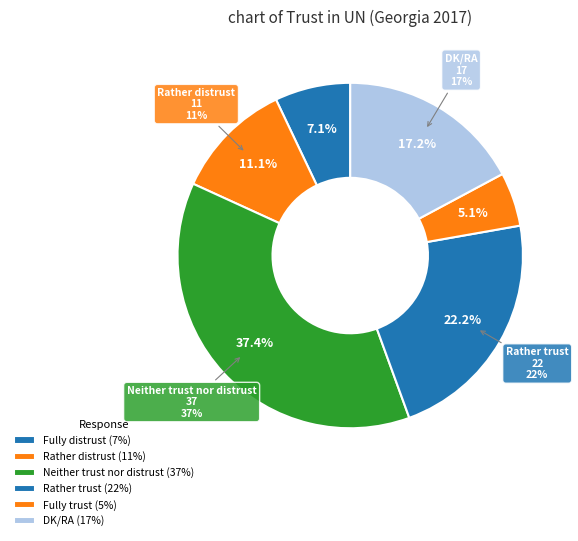

What is the largest slice in the pie chart?

Neither trust nor distrust